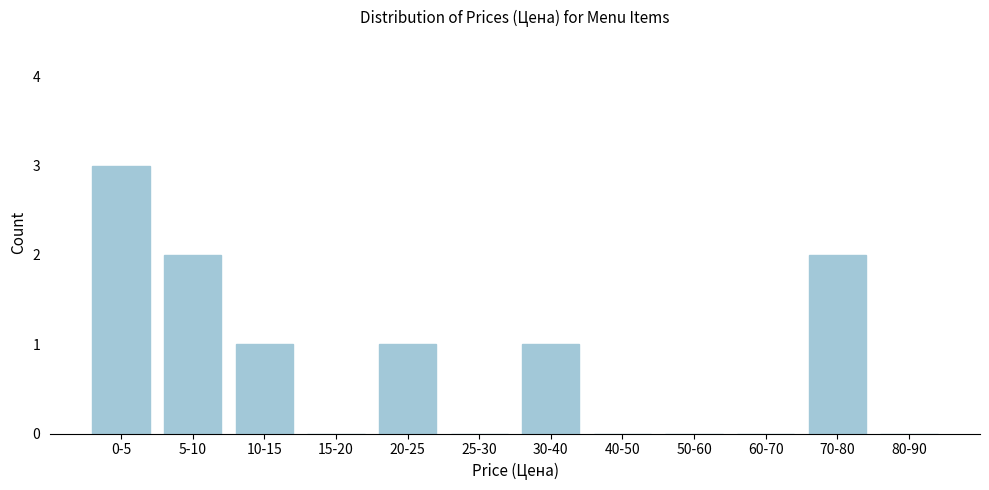

Reading right to left, transcribe all the data shown in this chart.

80-90=0	70-80=2	60-70=0	50-60=0	40-50=0	30-40=1	25-30=0	20-25=1	15-20=0	10-15=1	5-10=2	0-5=3